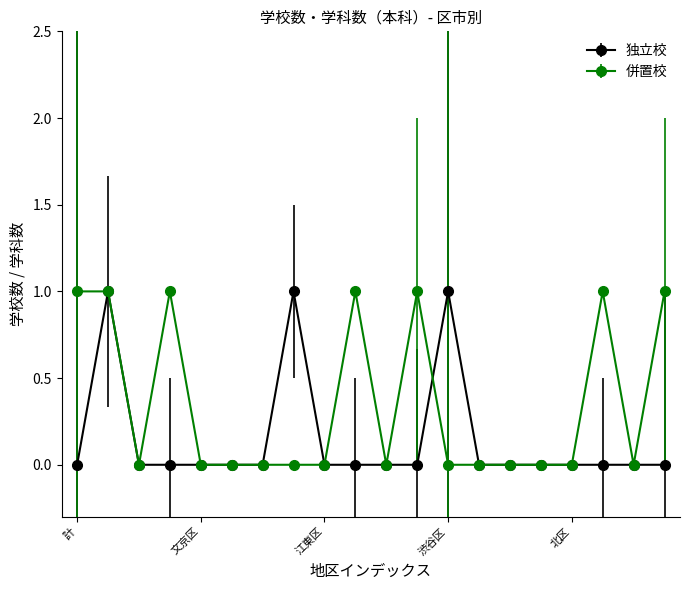

List the series in order of their overall mean, highest first.

併置校, 独立校